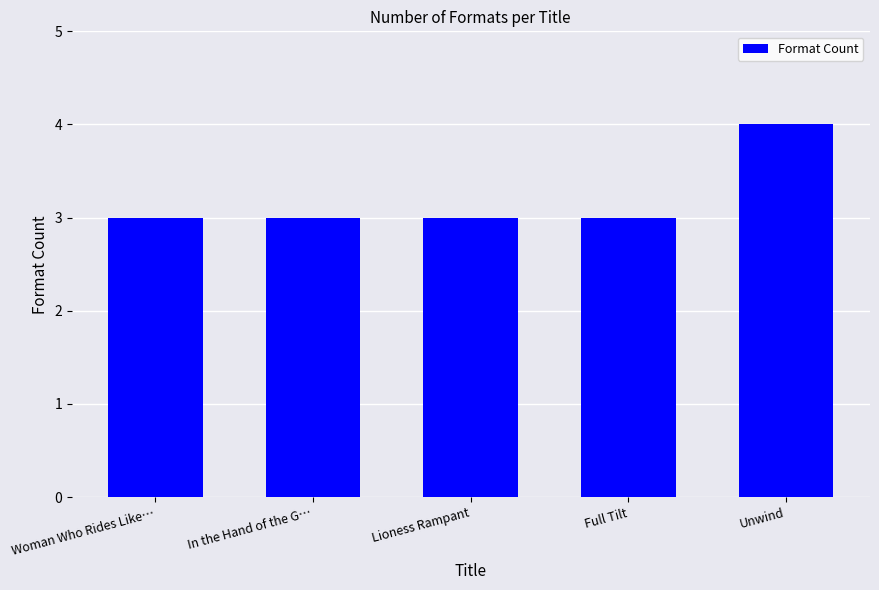

What is the average value?

3